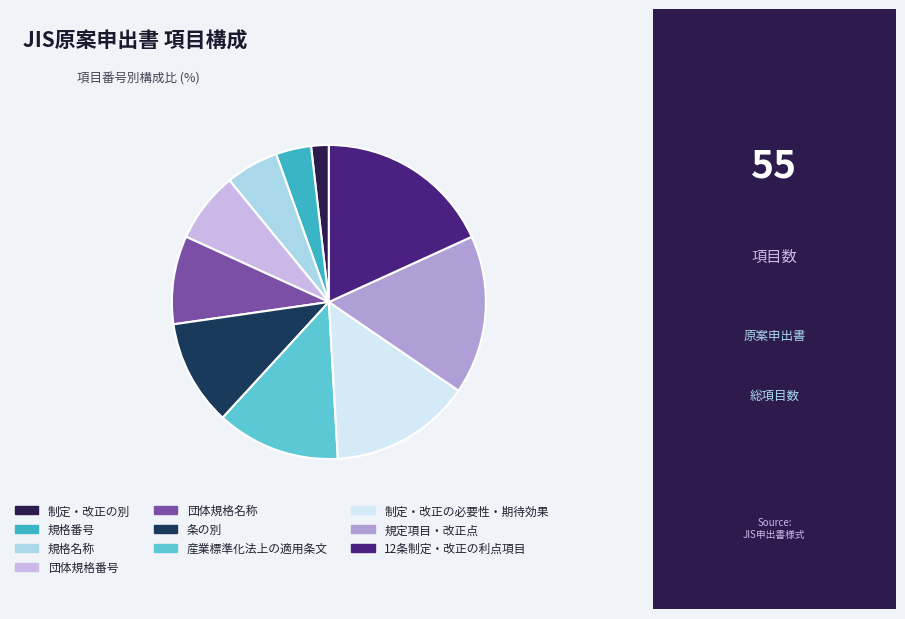

Count the number of slices in the pie.

10